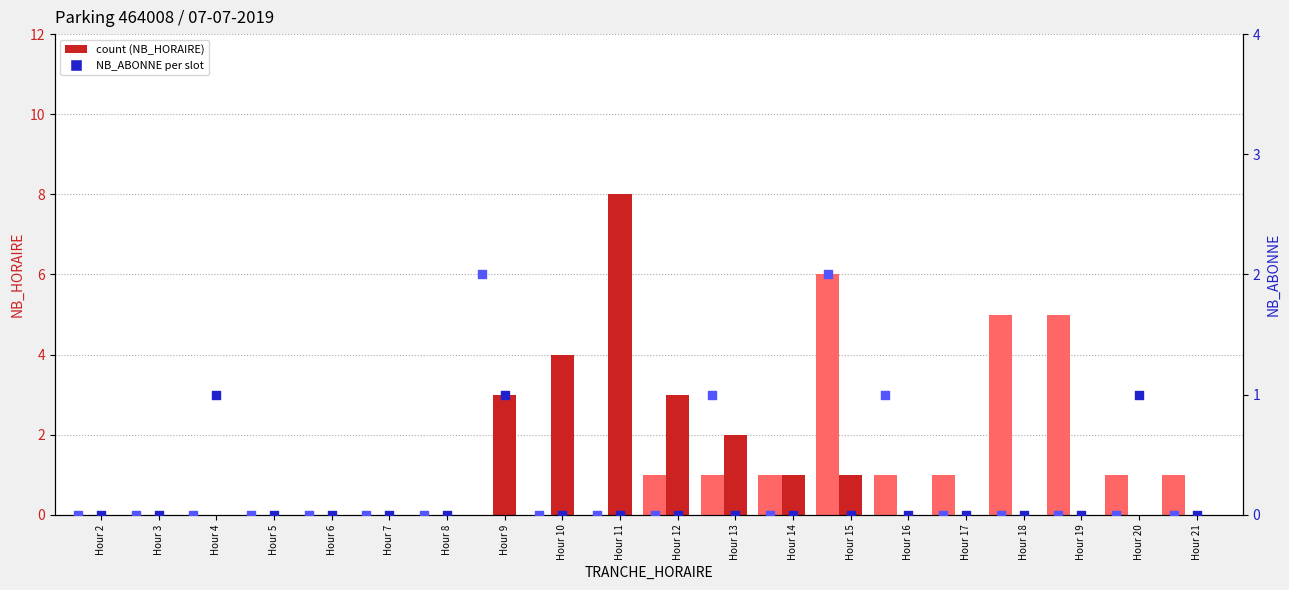

Which series reaches the maximum Y coordinate?

count (ENTREES)